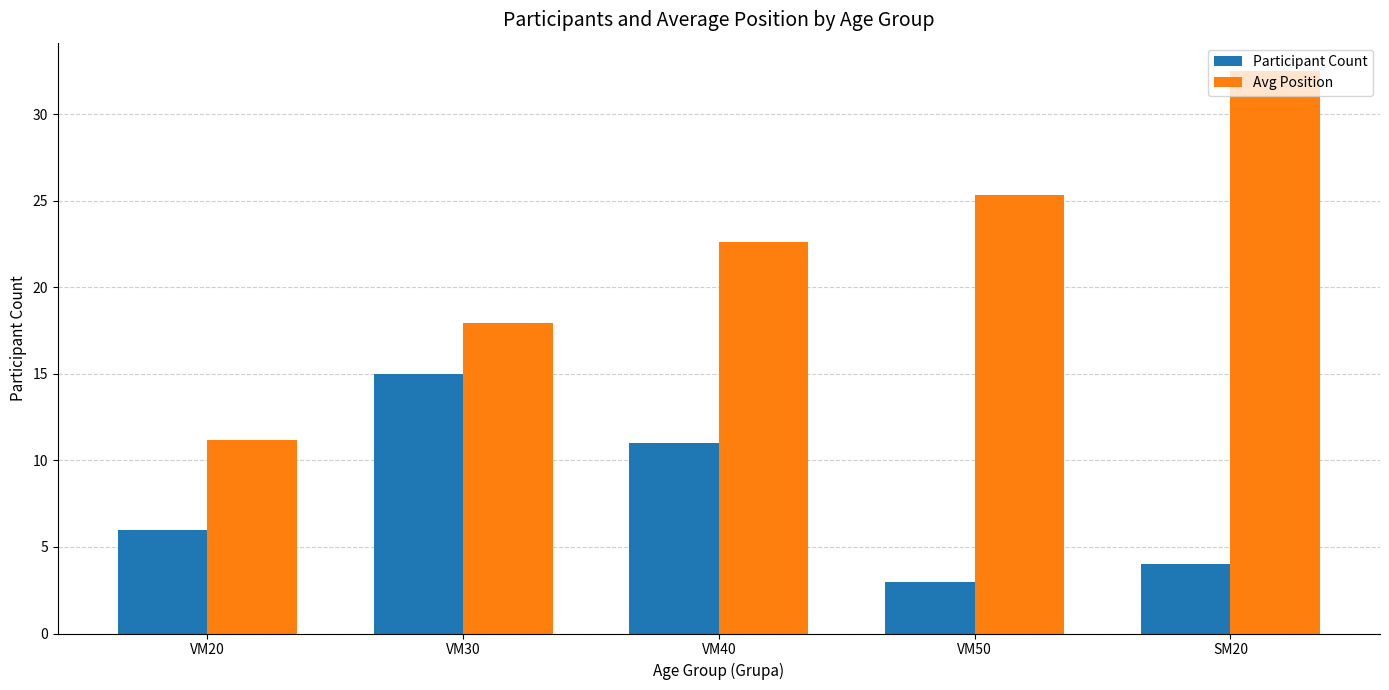

True or false: Avg Position has a value of 11.2 at VM20.

True